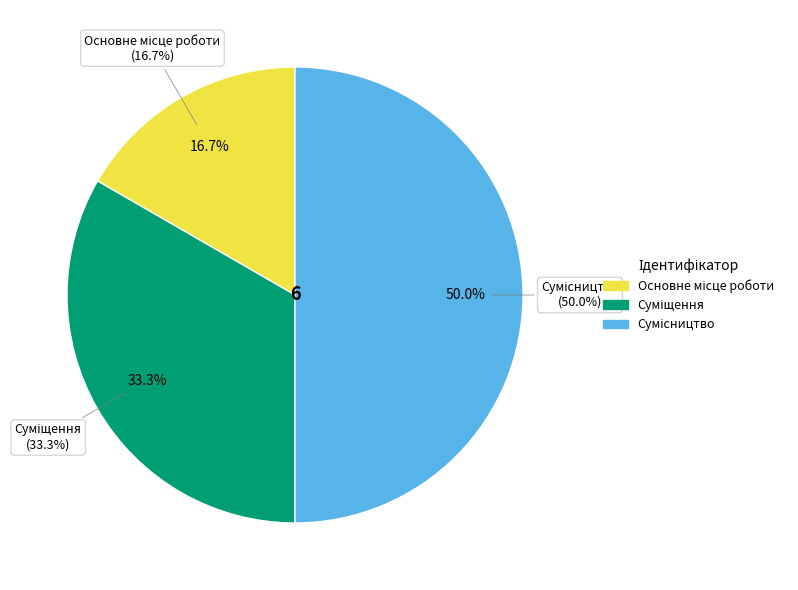

Count the number of slices in the pie.

3